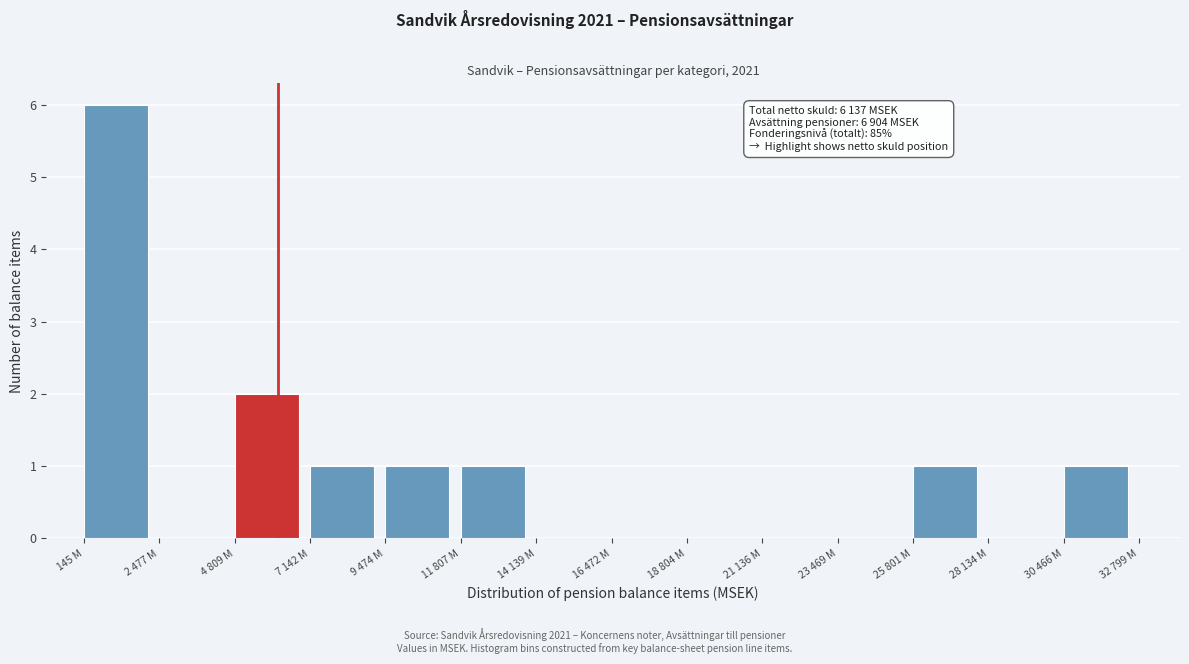

Reading right to left, what are all the values shown in this chart?

30 466 M=1	28 134 M=0	25 801 M=1	23 469 M=0	21 136 M=0	18 804 M=0	16 472 M=0	14 139 M=0	11 807 M=1	9 474 M=1	7 142 M=1	4 809 M=2	2 477 M=0	145 M=6